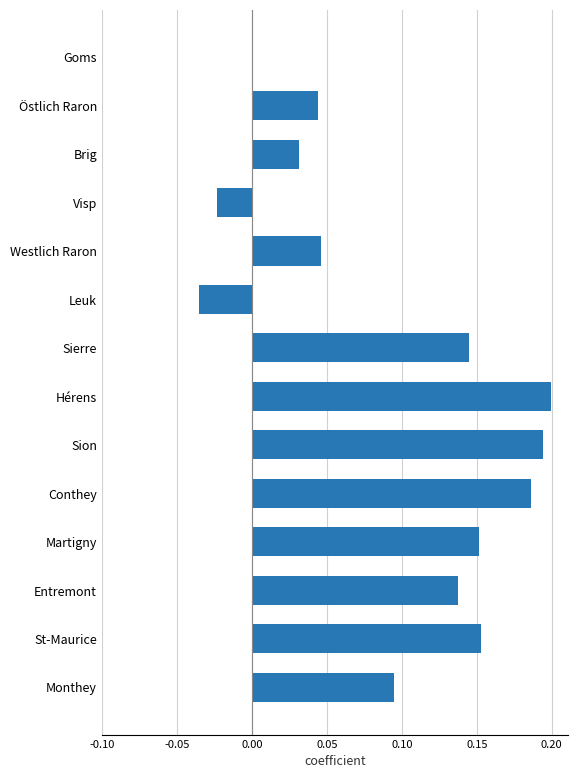

How many data points does each series have?

14